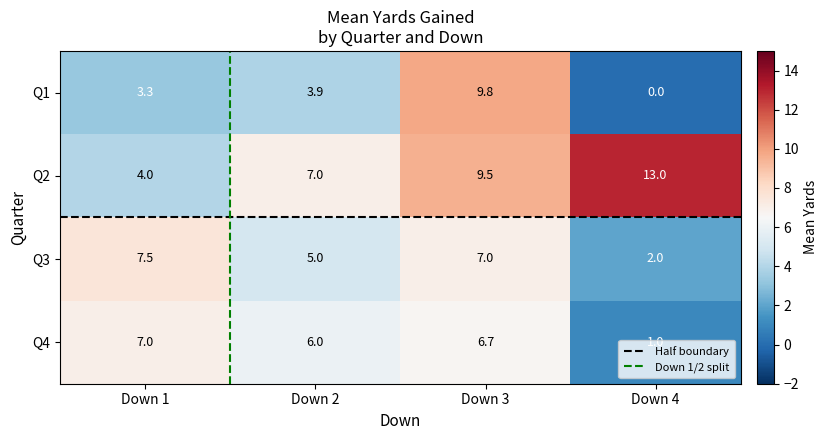

Rank the series by their maximum value, from lowest to highest.

Q4, Q3, Q1, Q2